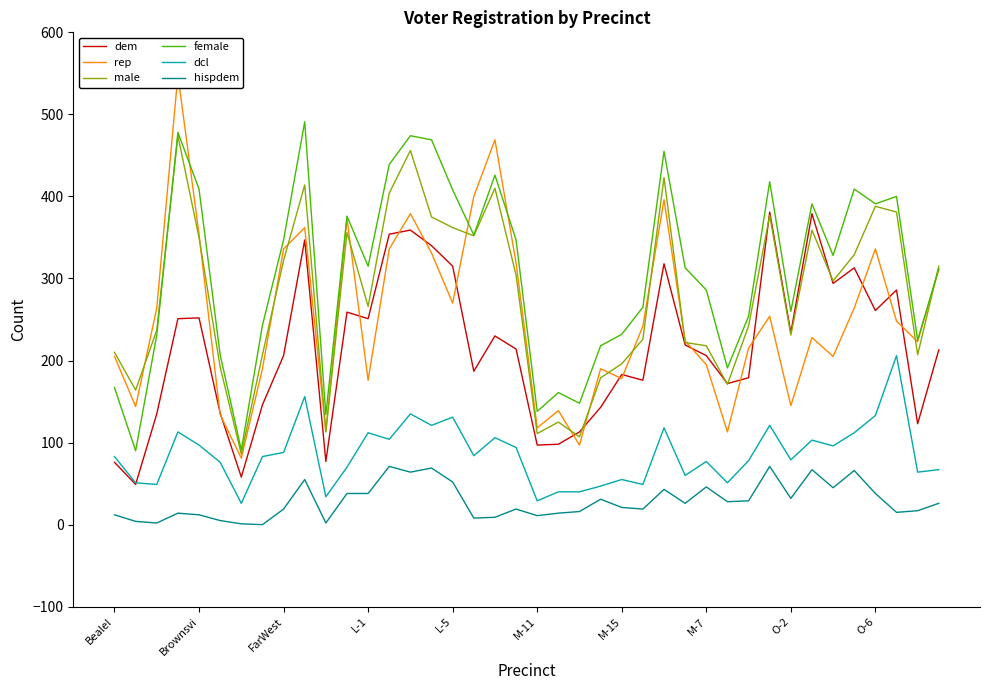

True or false: male and dcl cross at least once.

False